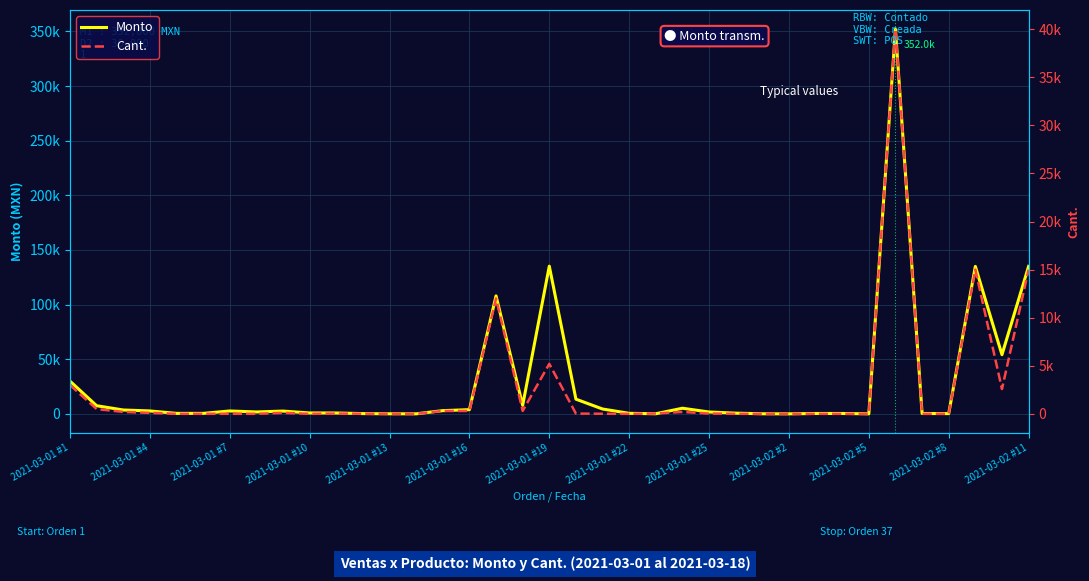

True or false: Cant. has a value of 4938.3 at 2021-03-01 #1.

False